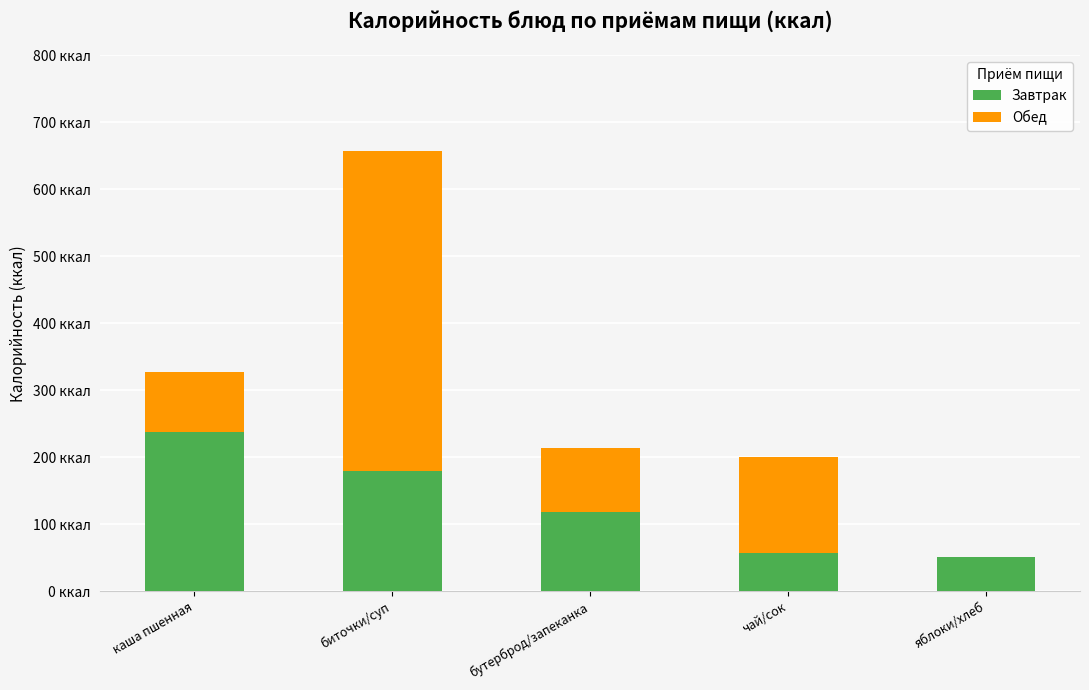

Does the chart contain stacked bars?

Yes